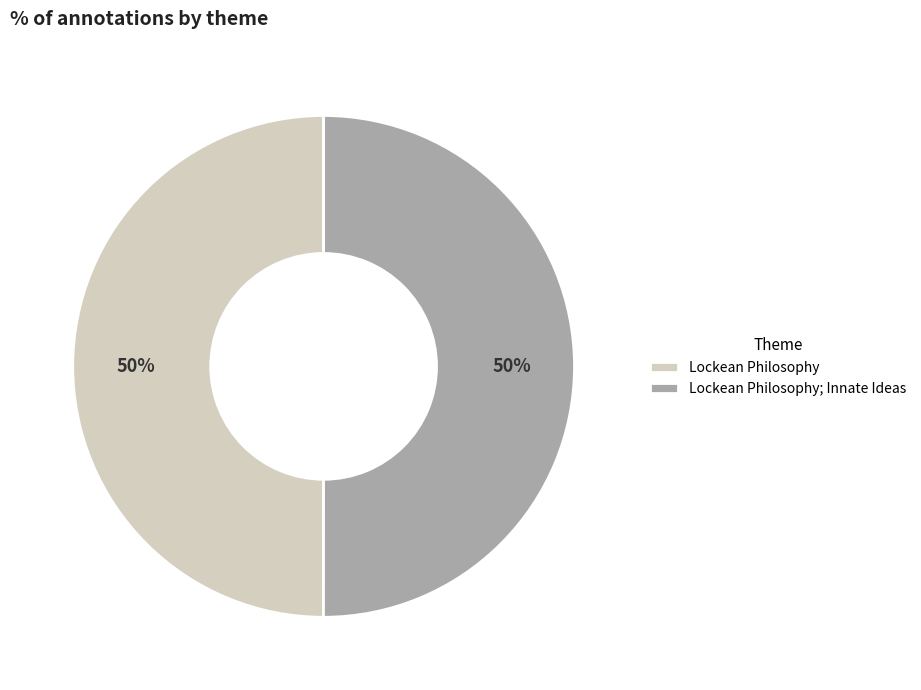

What is the ratio of the value at Lockean Philosophy to the value at Lockean Philosophy; Innate Ideas?

1.0